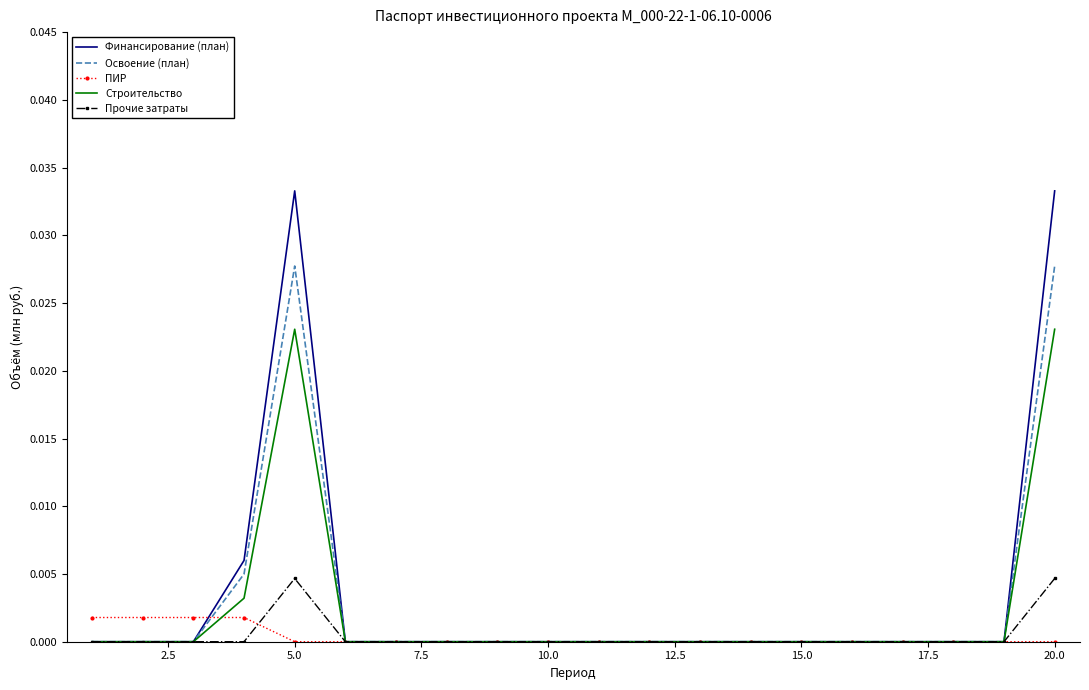

Rank the series by their maximum value, from highest to lowest.

Финансирование (план), Освоение (план), Строительство, Прочие затраты, ПИР